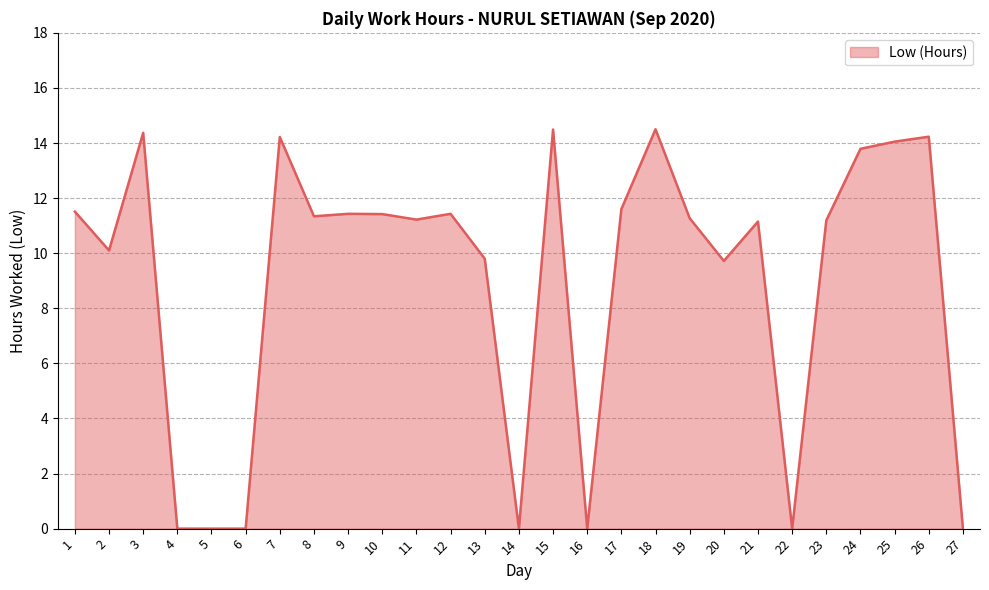

What is the sum of all values?

242.8